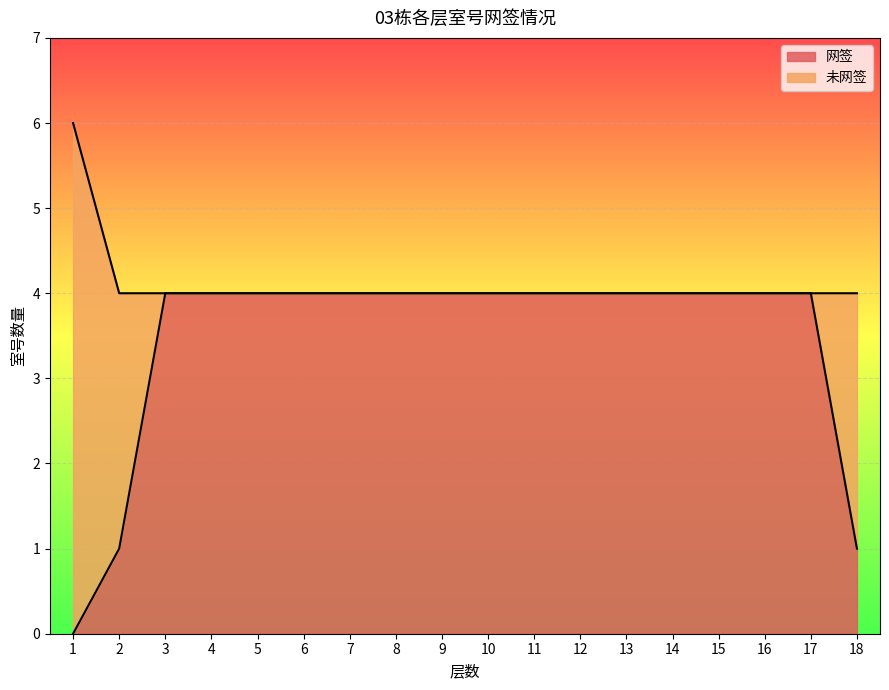

Reading left to right, transcribe all the data shown in this chart.

0	1	4	4	4	4	4	4	4	4	4	4	4	4	4	4	4	1